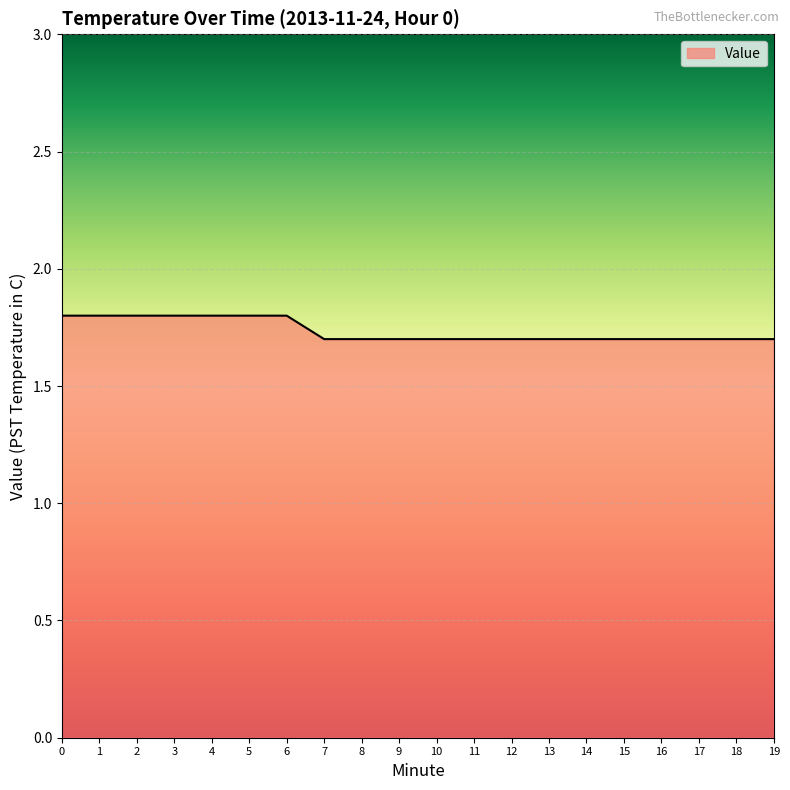

What is the ratio of the value at 8 to the value at 17?

1.0